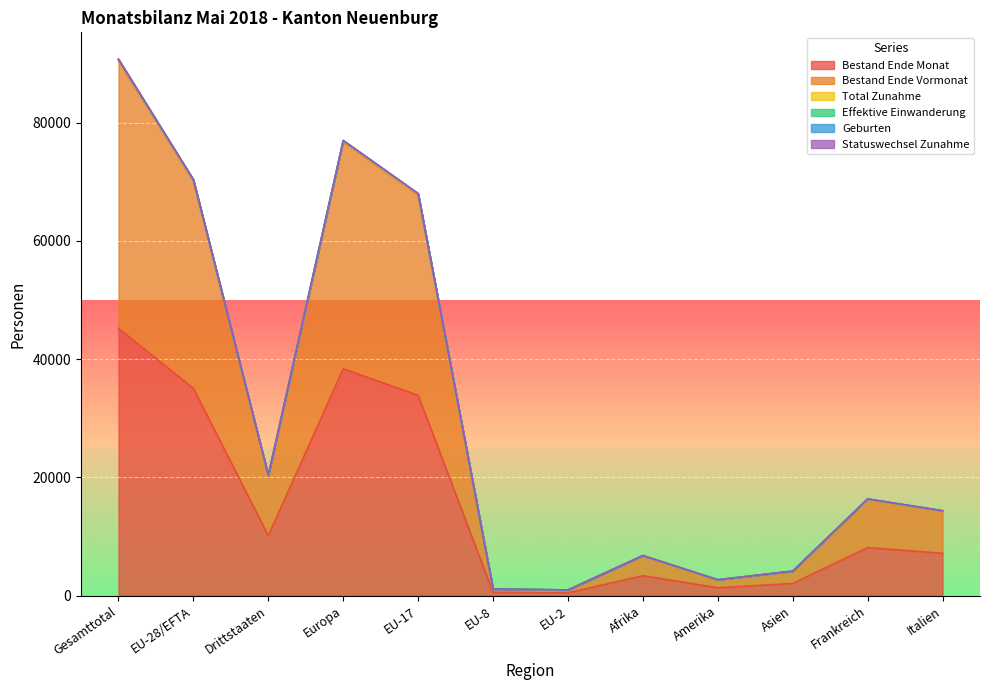

The value of Geburten at EU-2 is 1274. True or false?

False